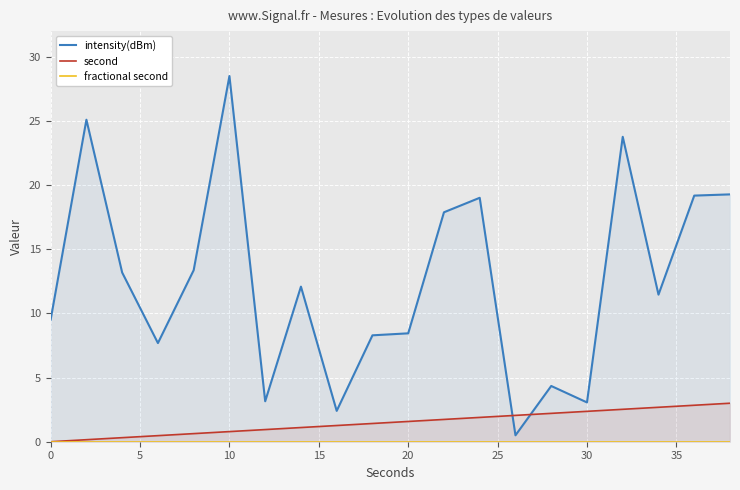

Rank the series by their maximum value, from highest to lowest.

intensity(dBm), second, fractional second